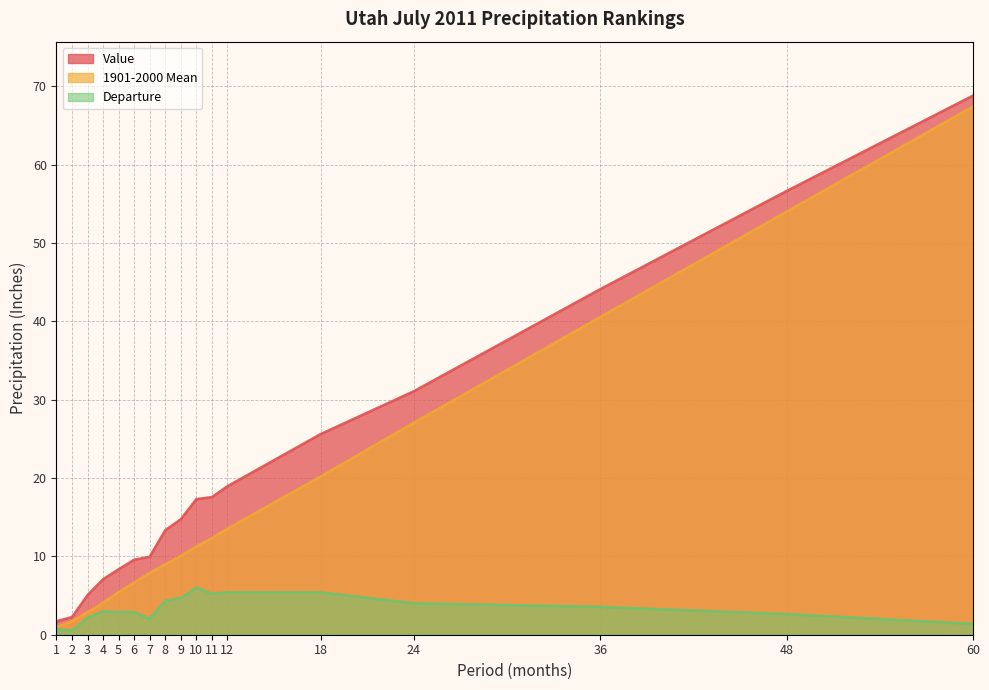

How many data points in Departure are less than 3?

8